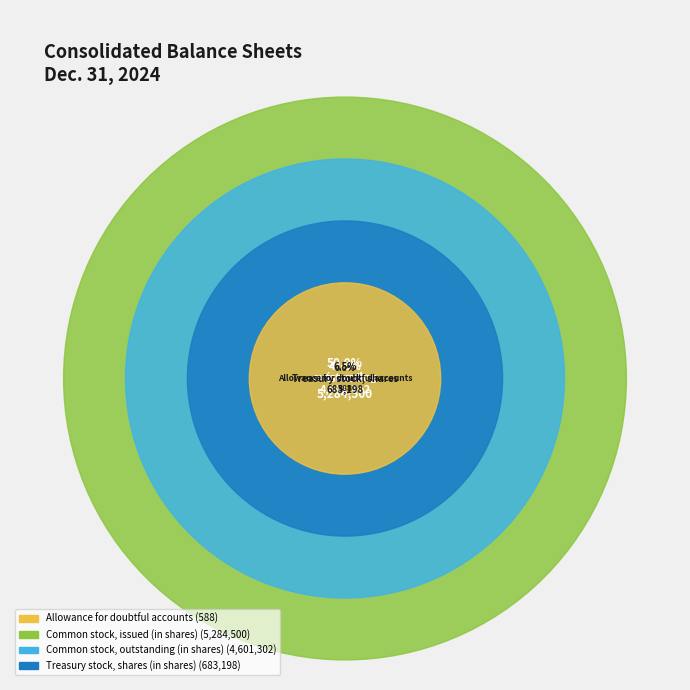

The Treasury stock, shares (in shares) slice represents 6% of the pie. True or false?

True